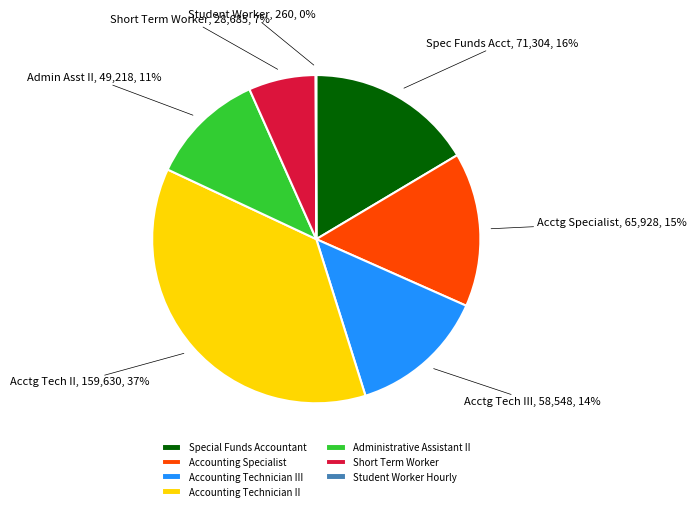

To the nearest percent, what is the average slice percentage?

14%